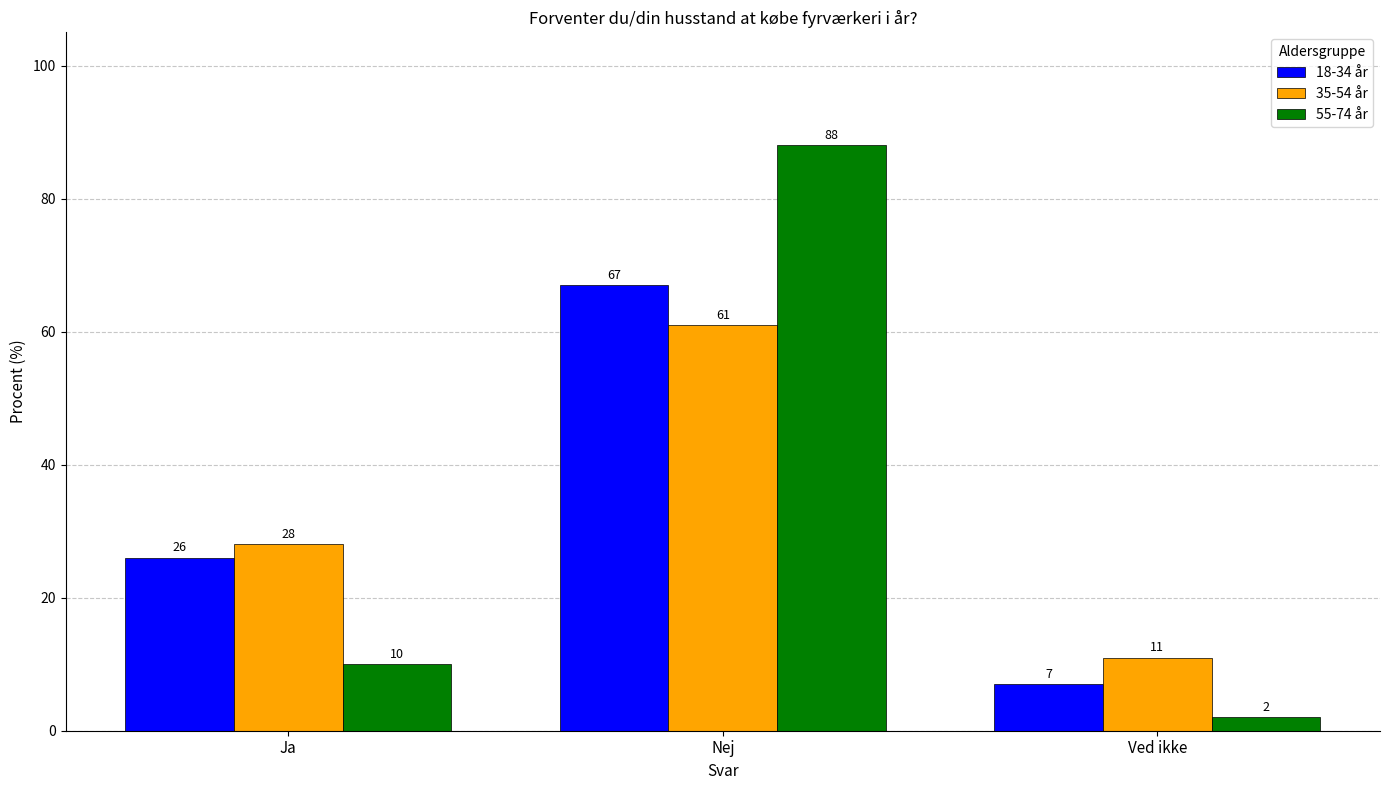

What are all the series names shown in the legend?

18-34 år, 35-54 år, 55-74 år